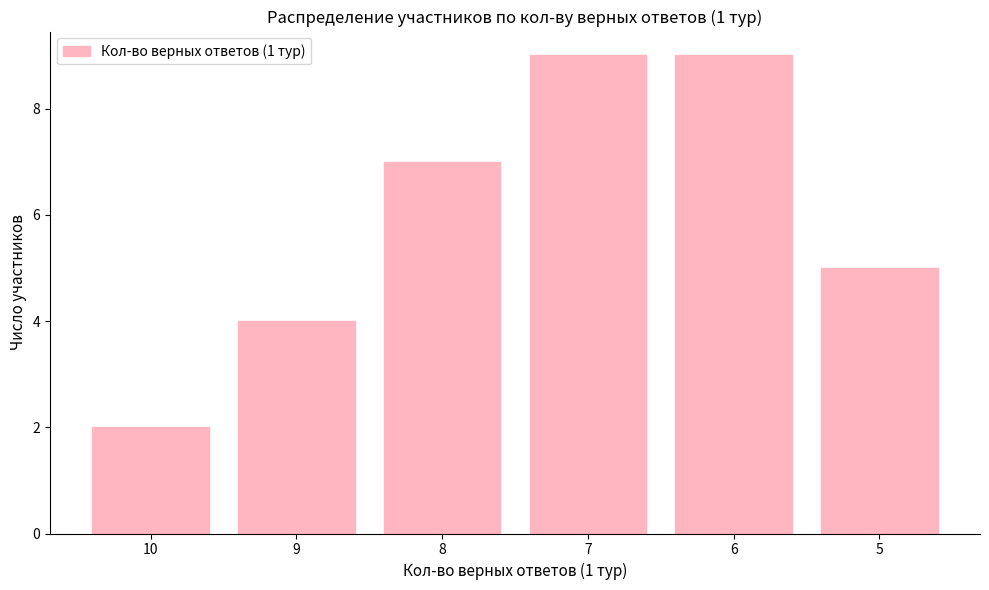

What value does the data have at 6?

9